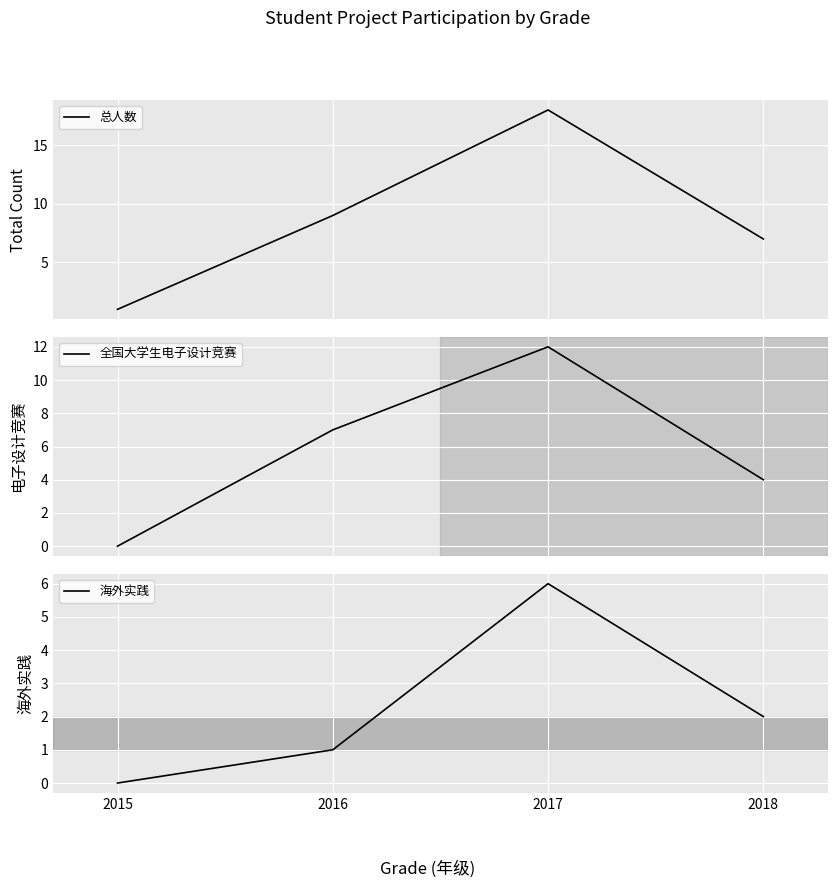

List the series in order of their peak value, highest first.

总人数, 全国大学生电子设计竞赛, 海外实践